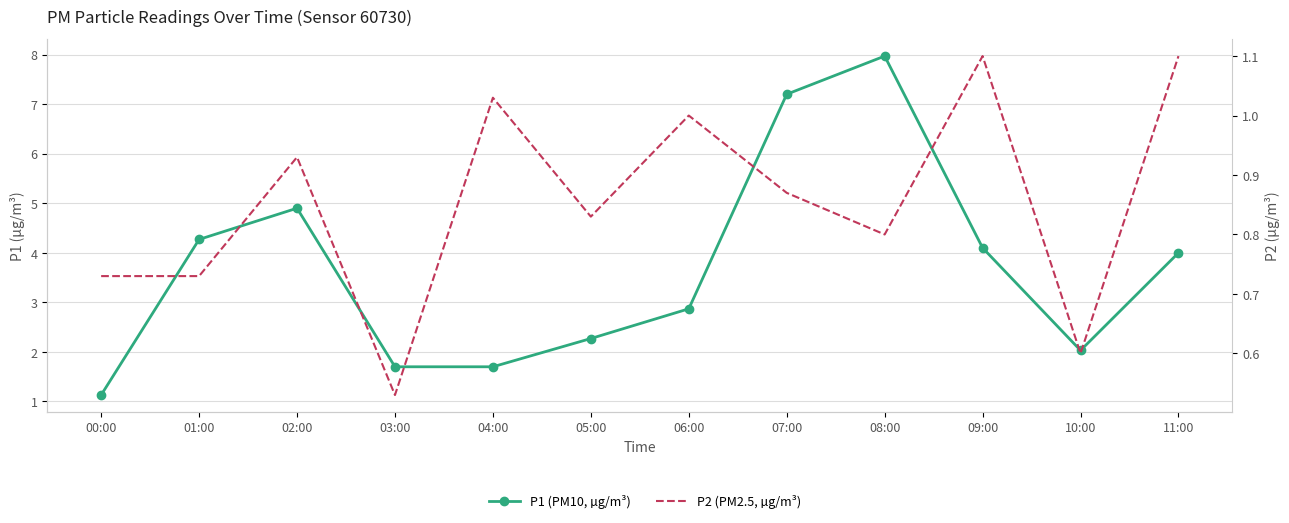

At which label is P1 (PM10, µg/m³) closest to 4?

11:00